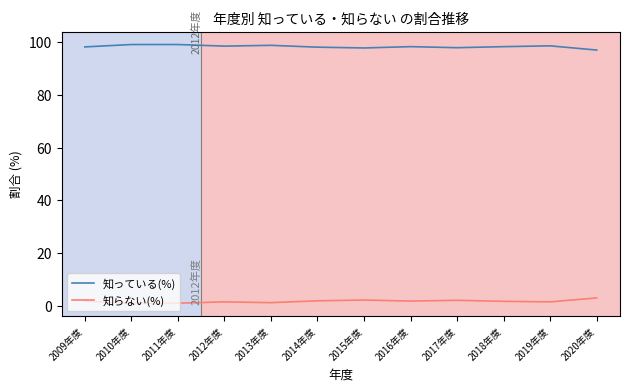

Rank the series by their maximum value, from lowest to highest.

知らない(%), 知っている(%)